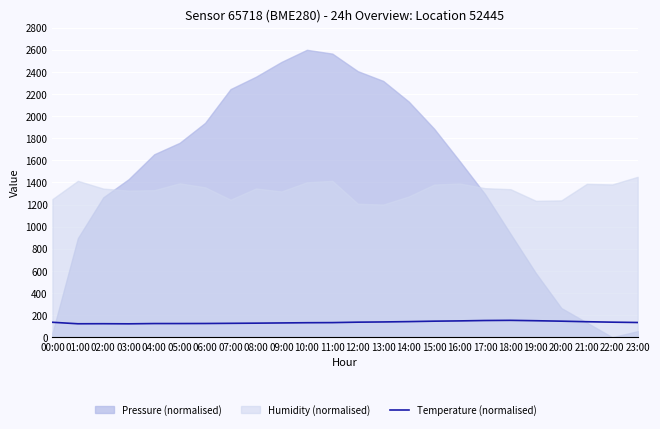

How many lines are shown in the chart?

1